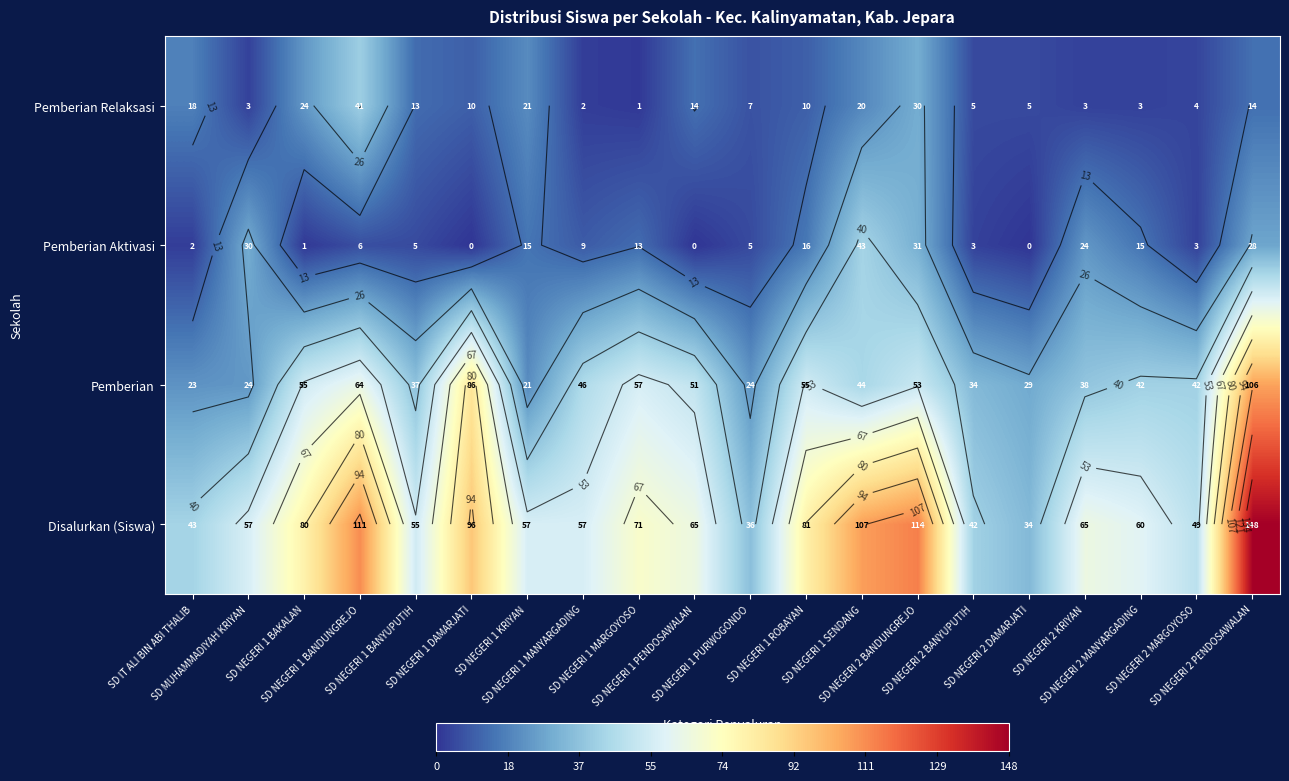

True or false: Pemberian Relaksasi has a value of 26 at SD IT ALI BIN ABI THALIB.

False